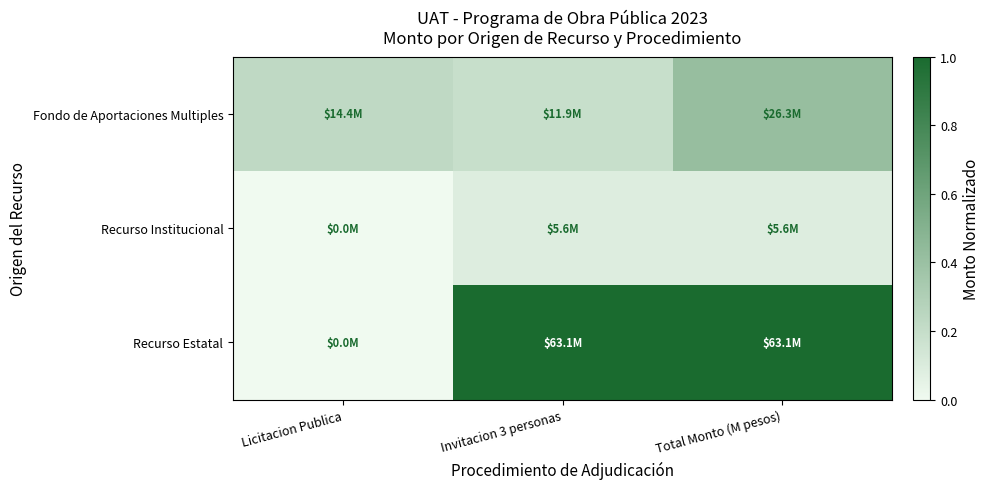

Rank the series at Invitacion 3 personas from highest to lowest value.

Recurso Estatal, Fondo de Aportaciones Multiples, Recurso Institucional